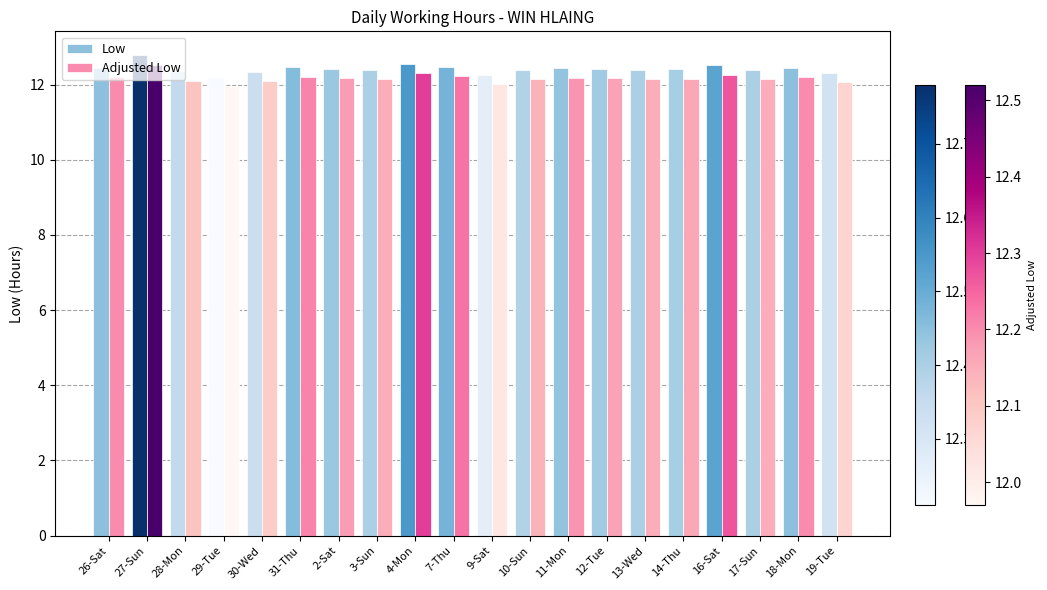

At which category is the sum across all series the highest?

27-Sun